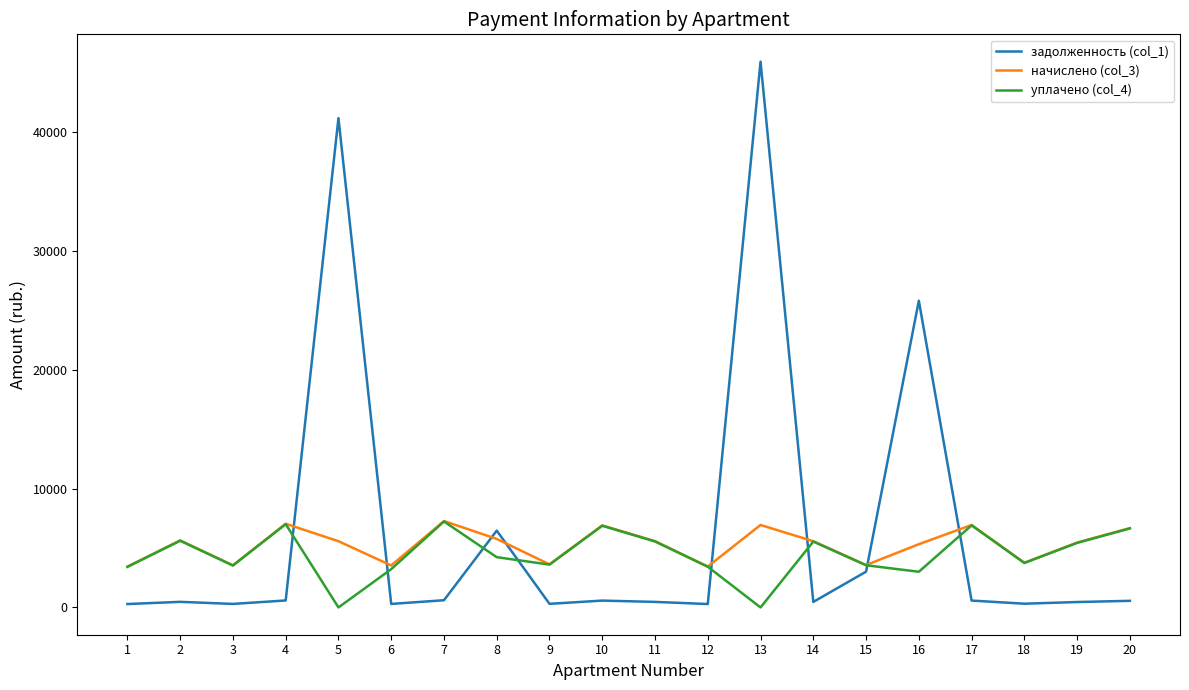

True or false: задолженность (col_1) and уплачено (col_4) cross at least once.

True